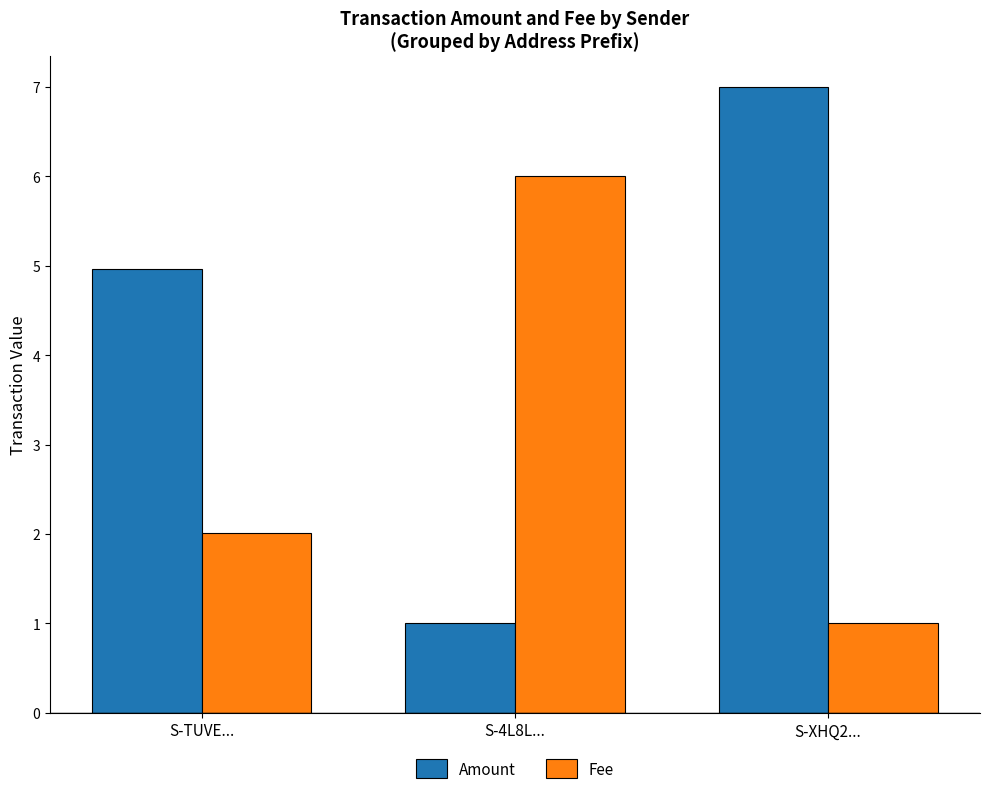

What is the difference between the maximum and minimum values in the Fee series?

5.0